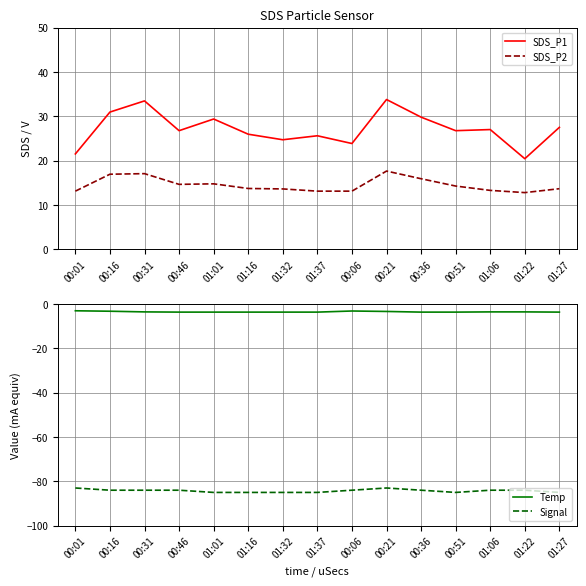

How many series are shown in this chart?

4